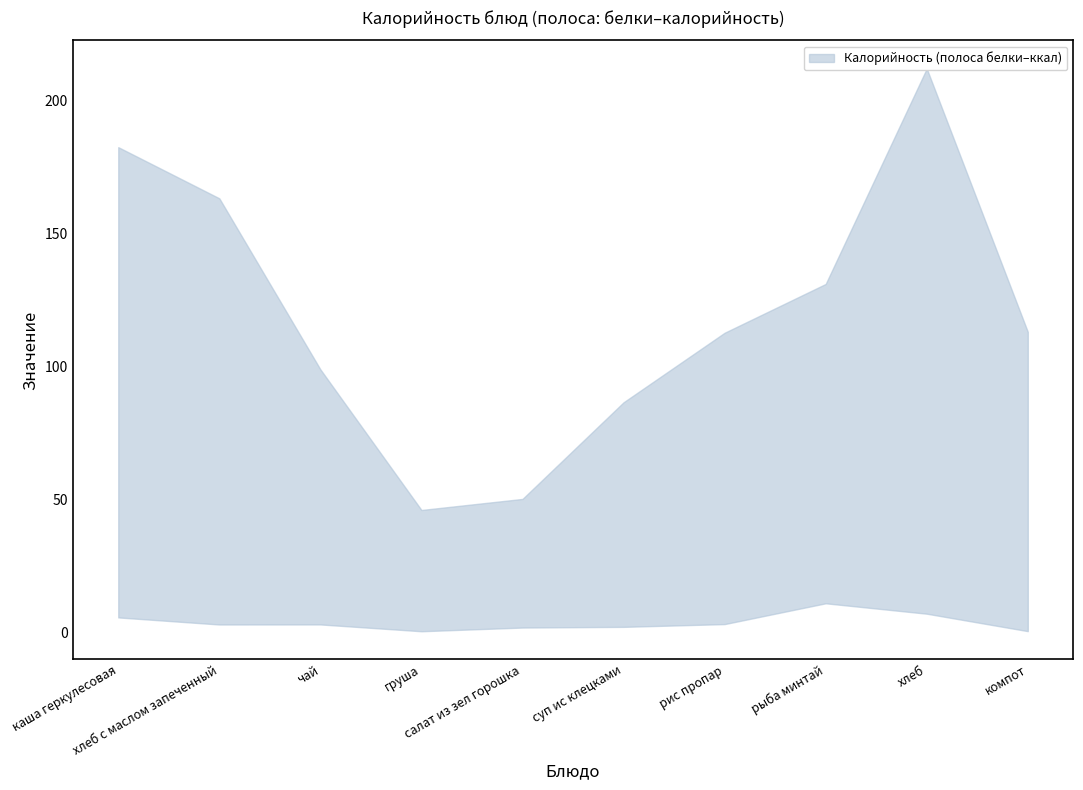

True or false: Калорийность (lower) has more than 0 points higher than both neighbors.

True